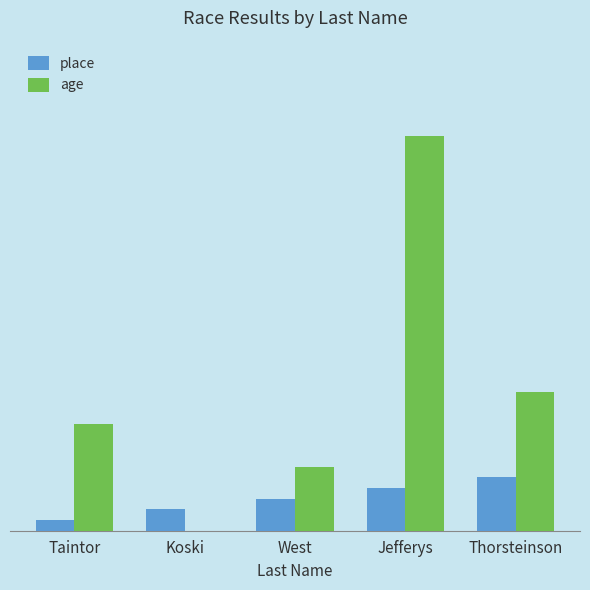

What is the label of the 5th bar from the right?

Taintor